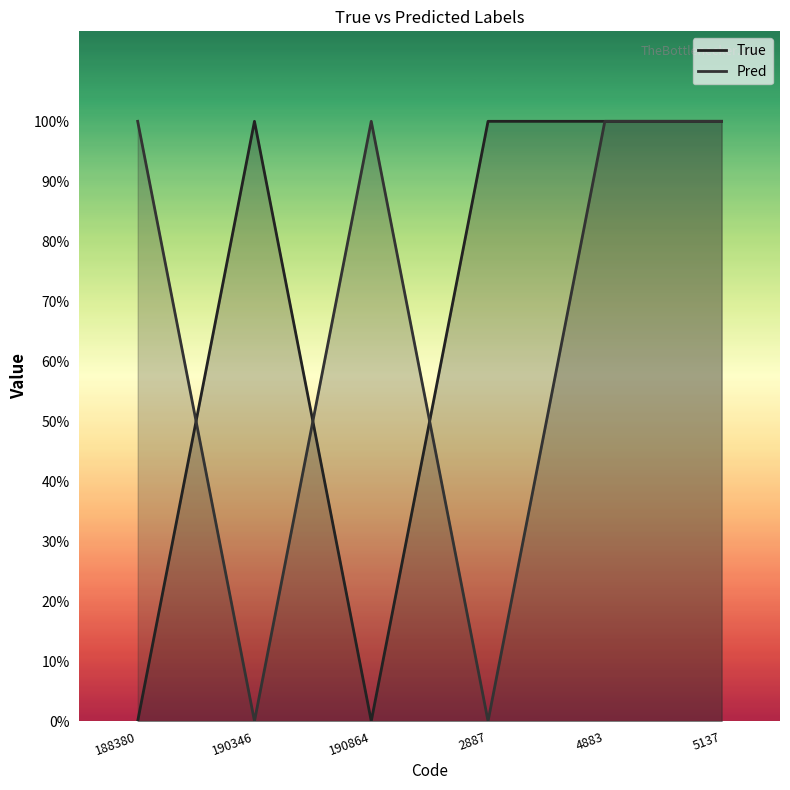

Rank the series at 188380 from lowest to highest value.

True, Pred